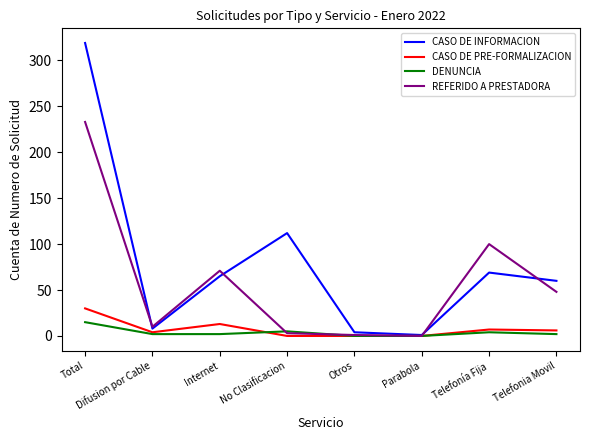

Which series has the largest range (max minus min)?

CASO DE INFORMACION